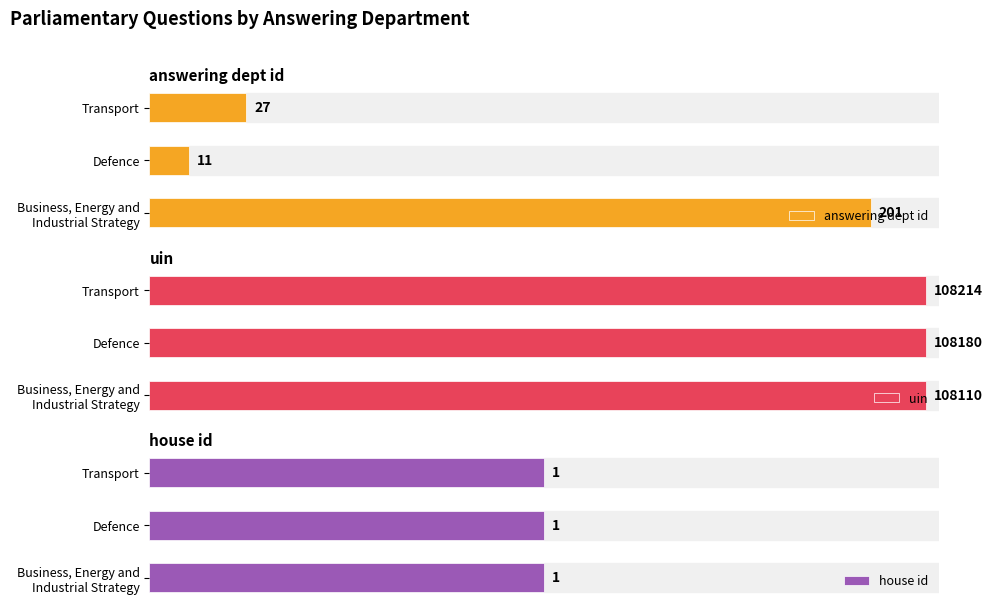

At which label is answering dept id closest to 106?

Transport